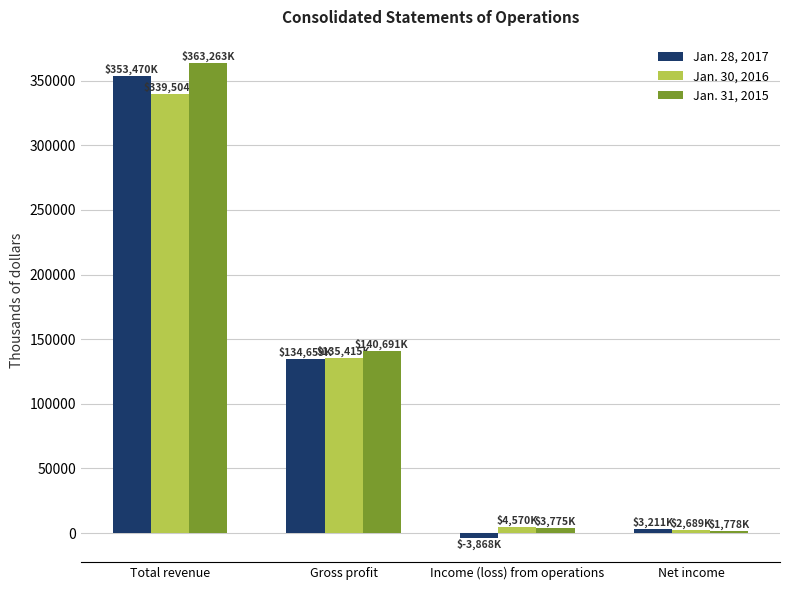

How many bars are there in each group?

3